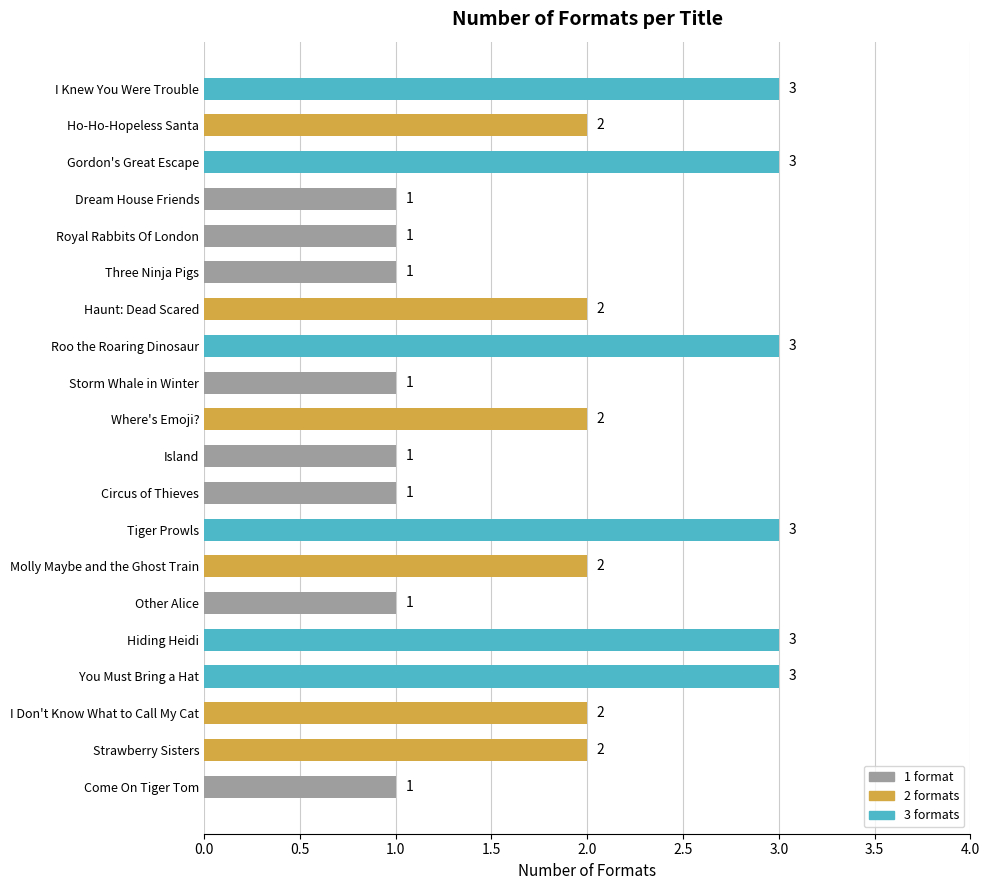

How many values are below 2?

8